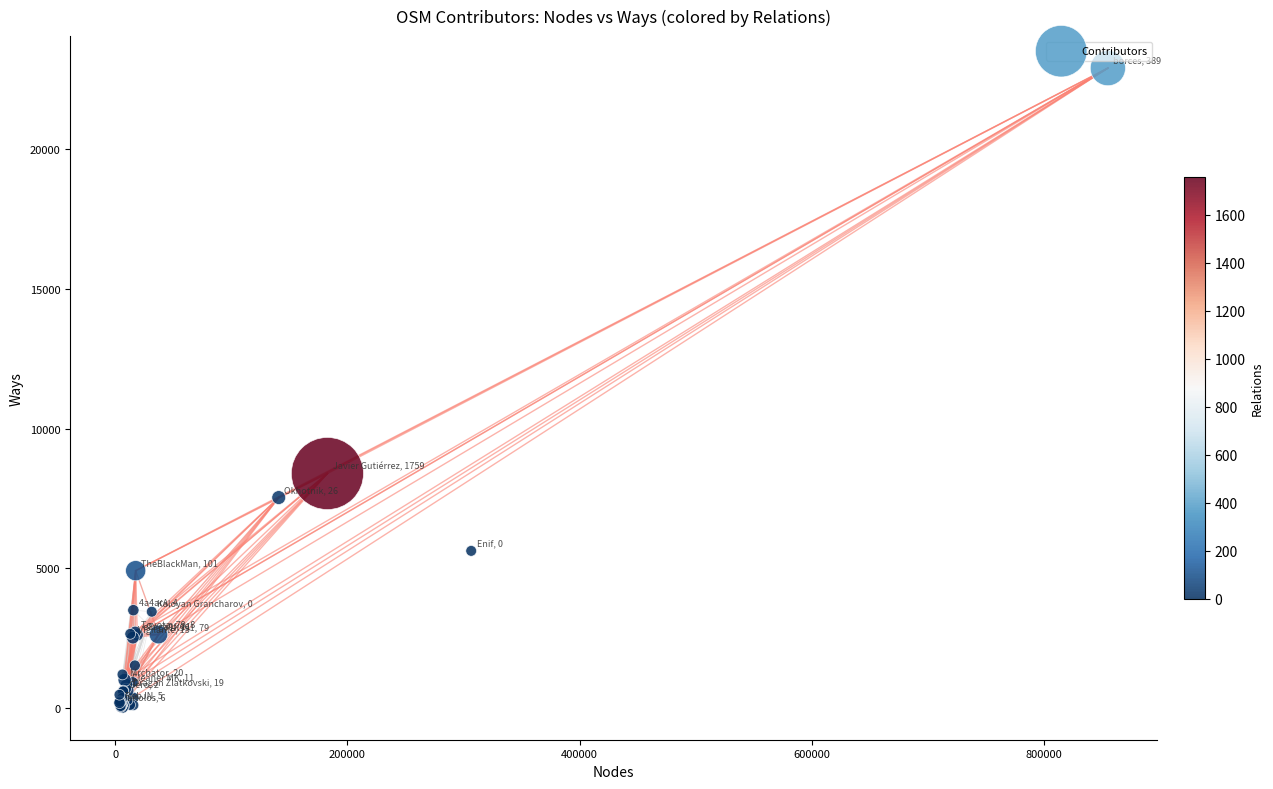

What Y value in the scatter plot is closest to 11462?

8399